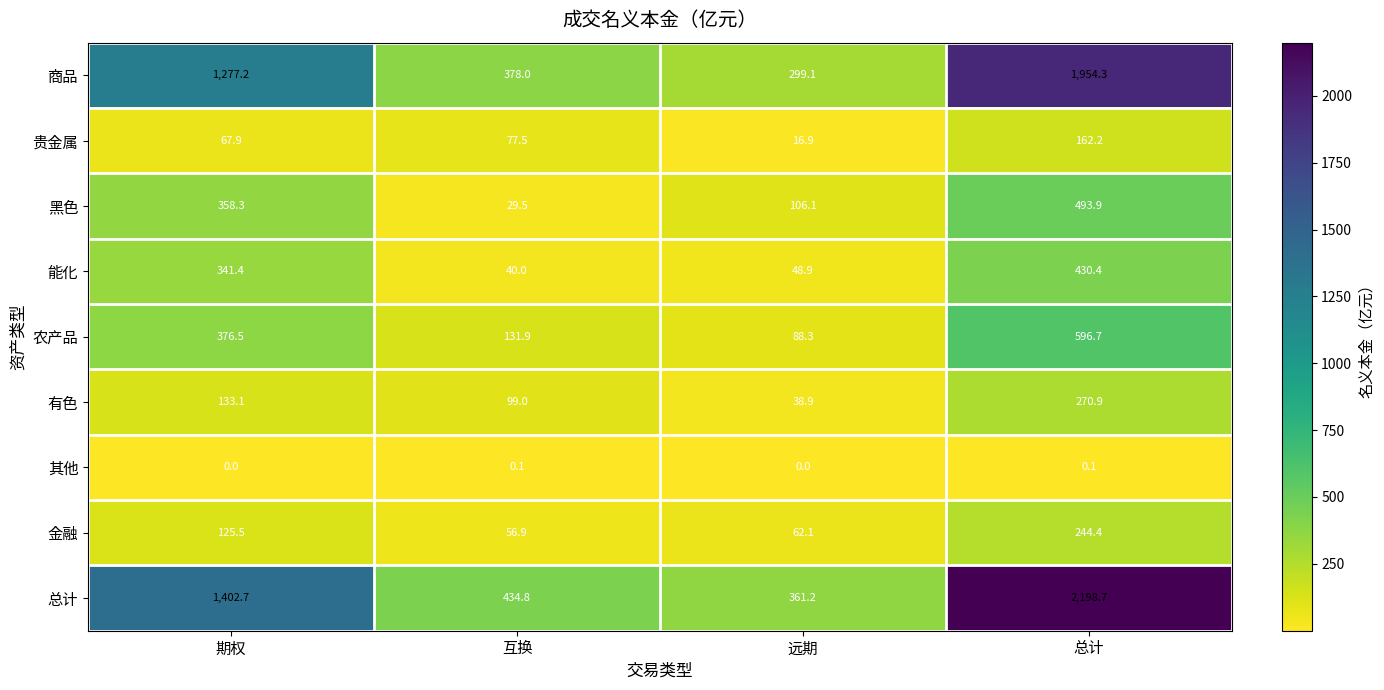

True or false: 其他 has a value of 0.1 at 总计.

True